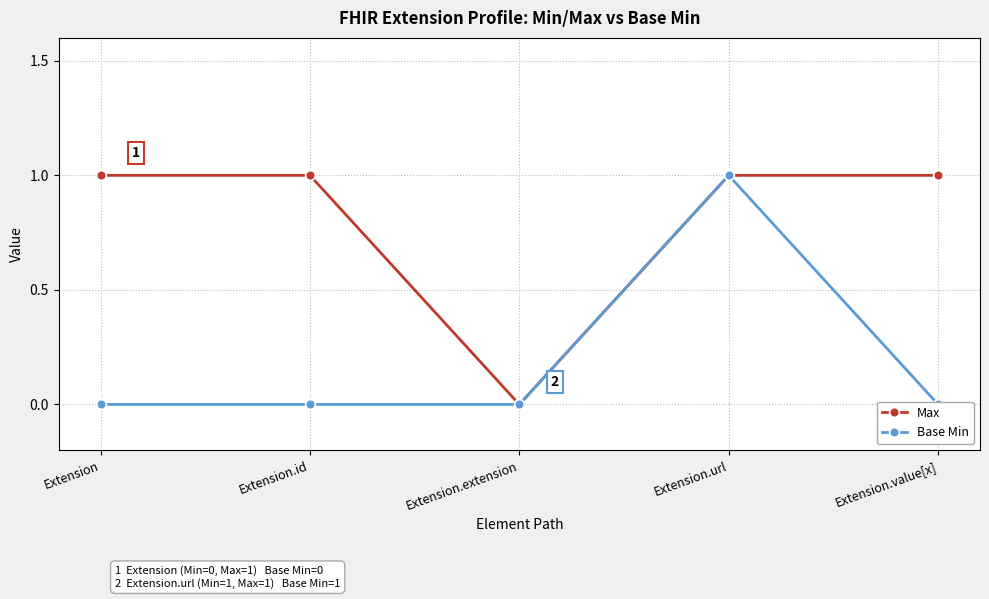

Where is the first local minimum for Max?

Extension.extension